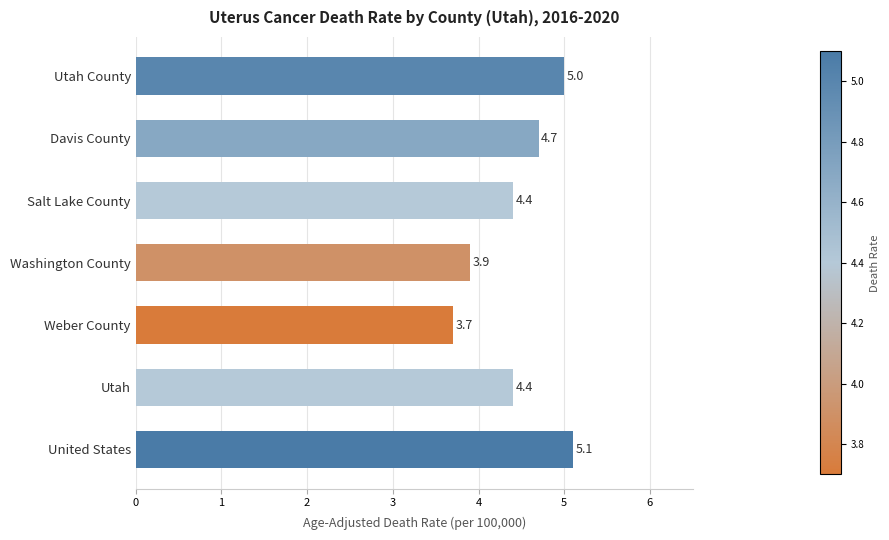

What is the value of the 4th bar from the top?

3.9